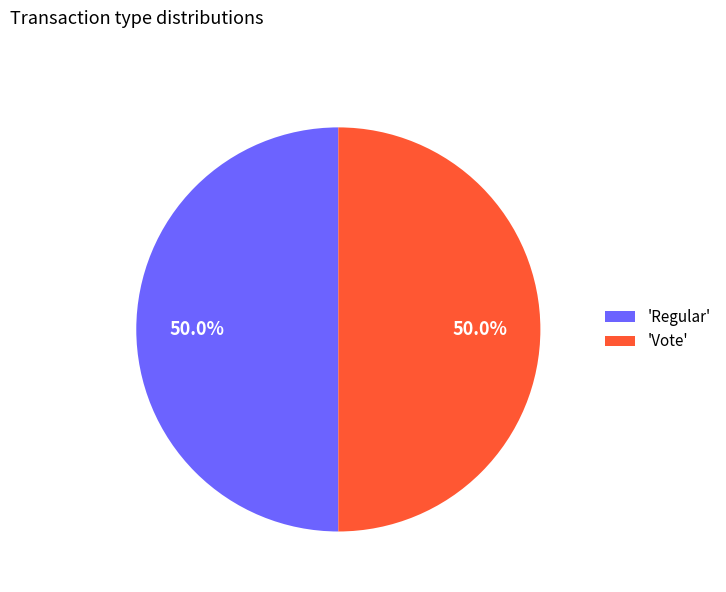

What is the ratio of the value at 'Regular' to the value at 'Vote'?

1.0